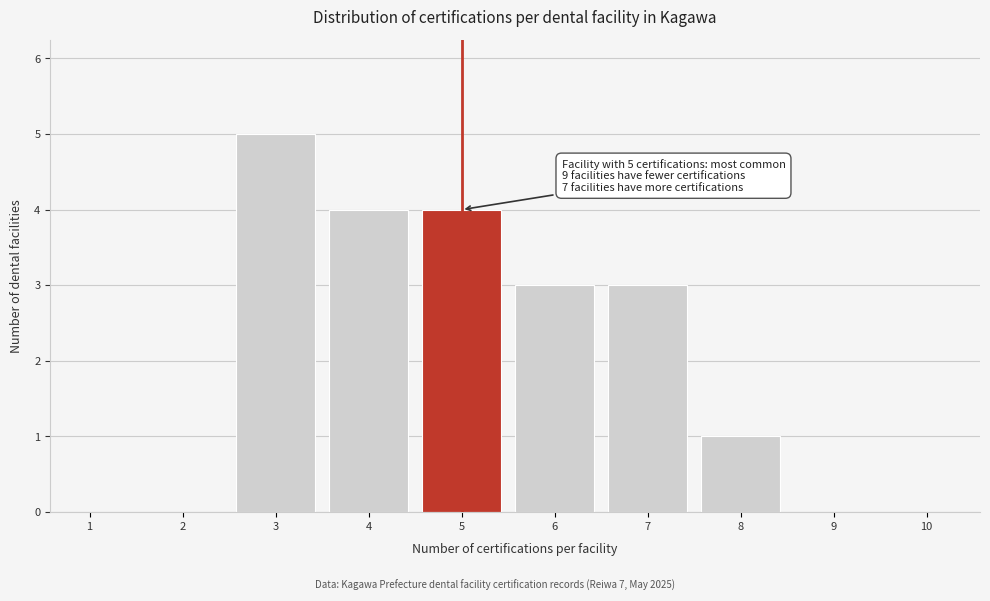

Reading left to right, what are all the values shown in this chart?

1=0	2=0	3=5	4=4	5=4	6=3	7=3	8=1	9=0	10=0